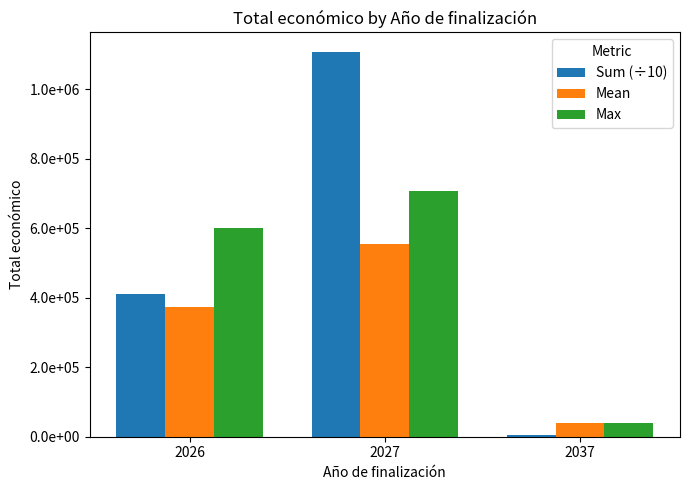

What is the difference between the Mean values at 2037 and 2026?

332539.5